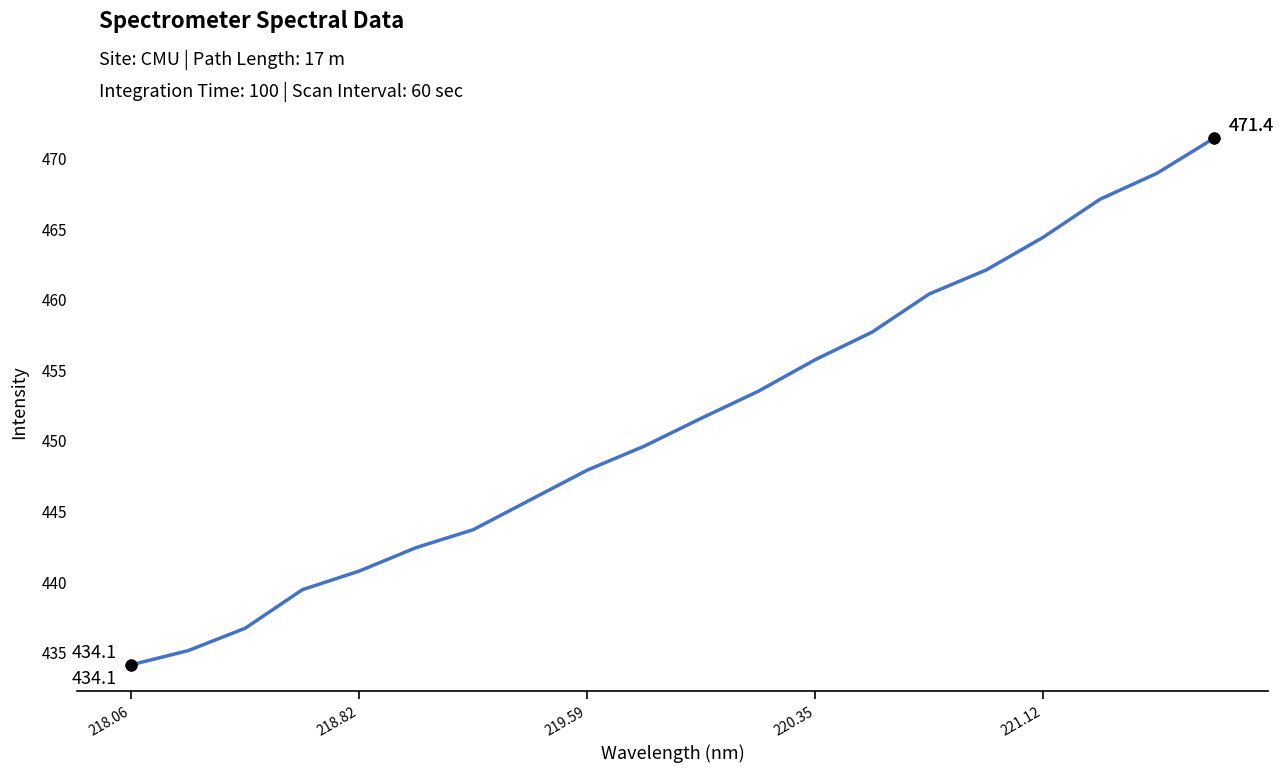

What is the minimum value shown in the chart?

434.1